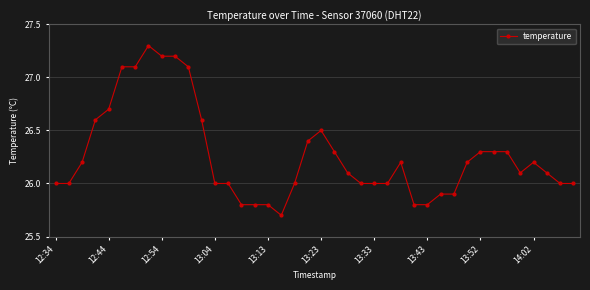

What is the value of the 17th point from the left?

25.8